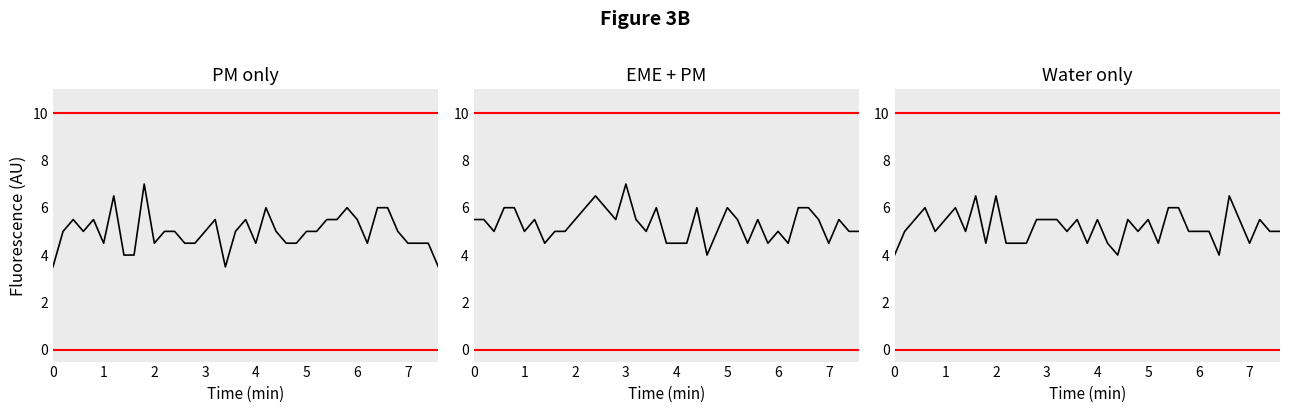

Where is the first local maximum for EME + PM?

6